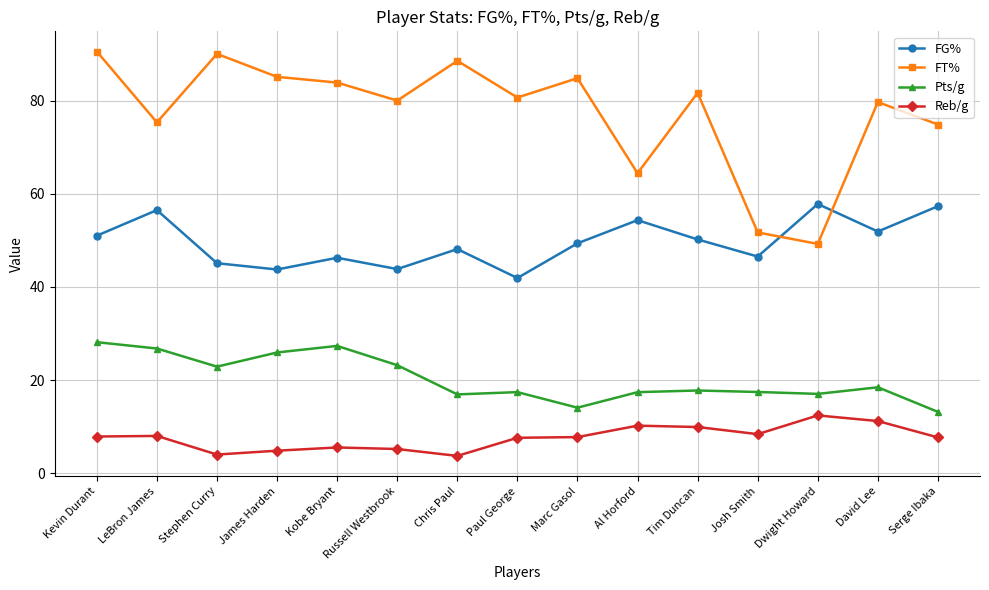

True or false: FG% and Reb/g cross at least once.

False